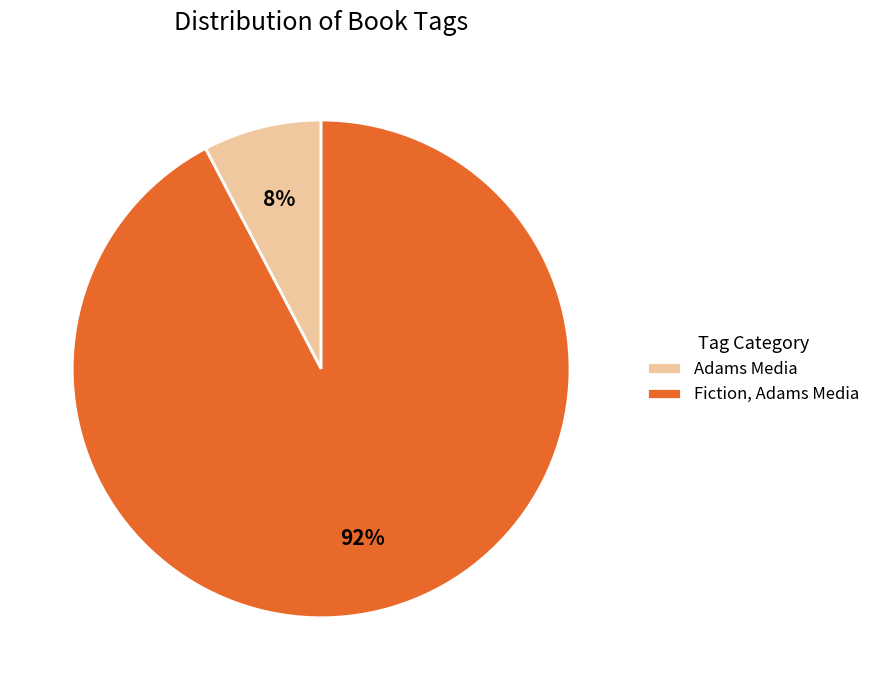

Count the number of slices in the pie.

2